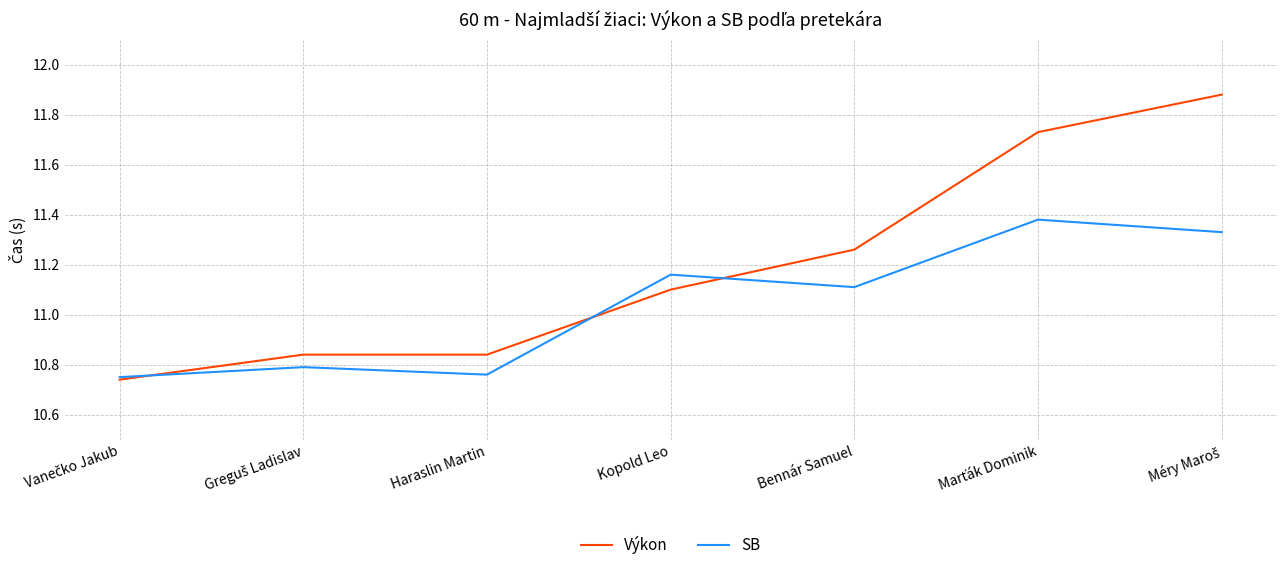

What is the total value across all series at Bennár Samuel?

22.4